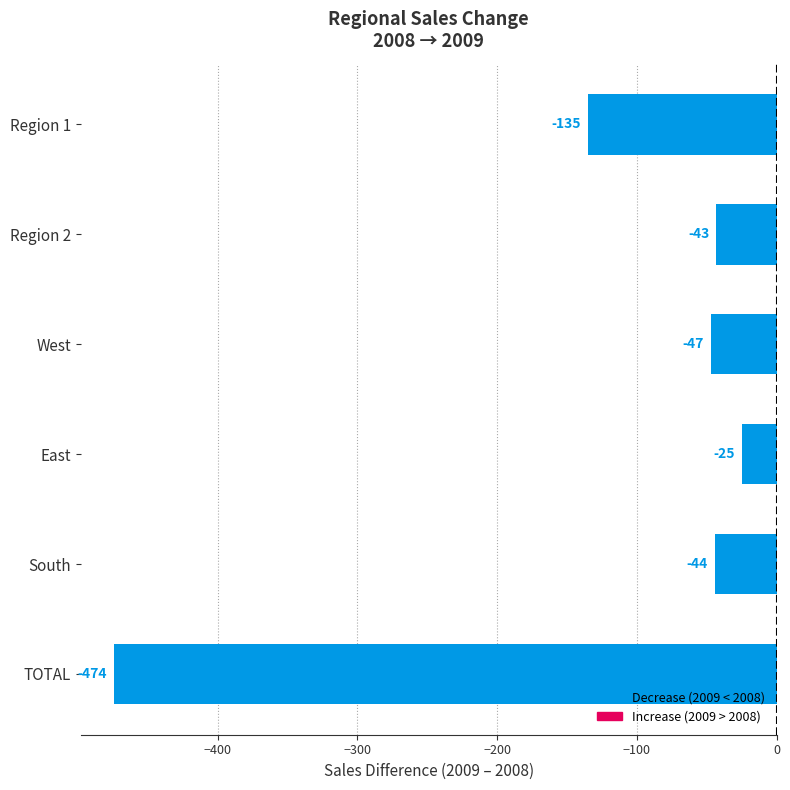

How many series are shown in this chart?

1